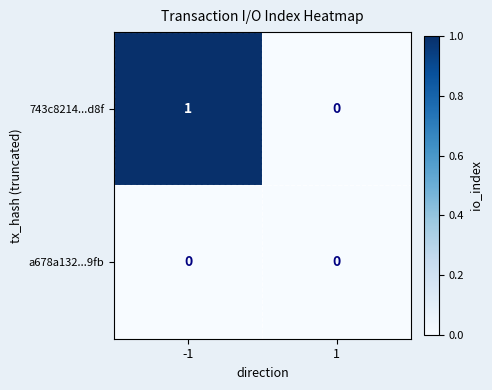

What is the difference between the highest and lowest values at -1?

1